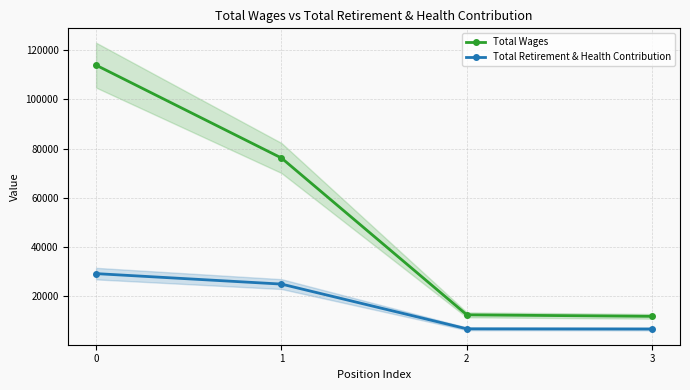

What is the difference between the maximum and minimum values in the Total Wages series?

101954